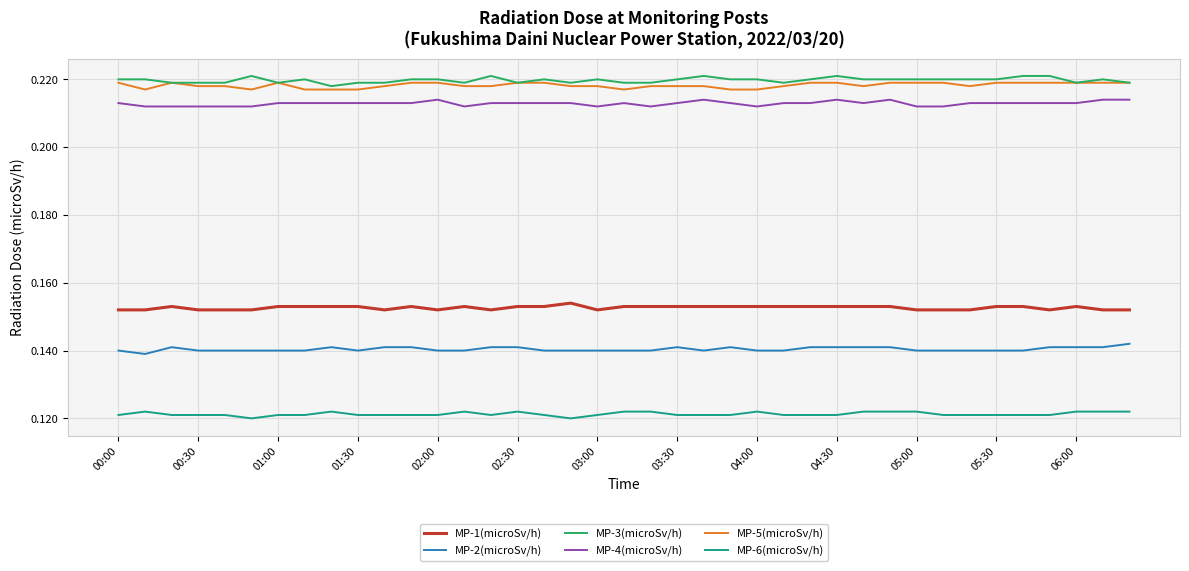

True or false: MP-4(microSv/h) and MP-1(microSv/h) intersect in this chart.

False